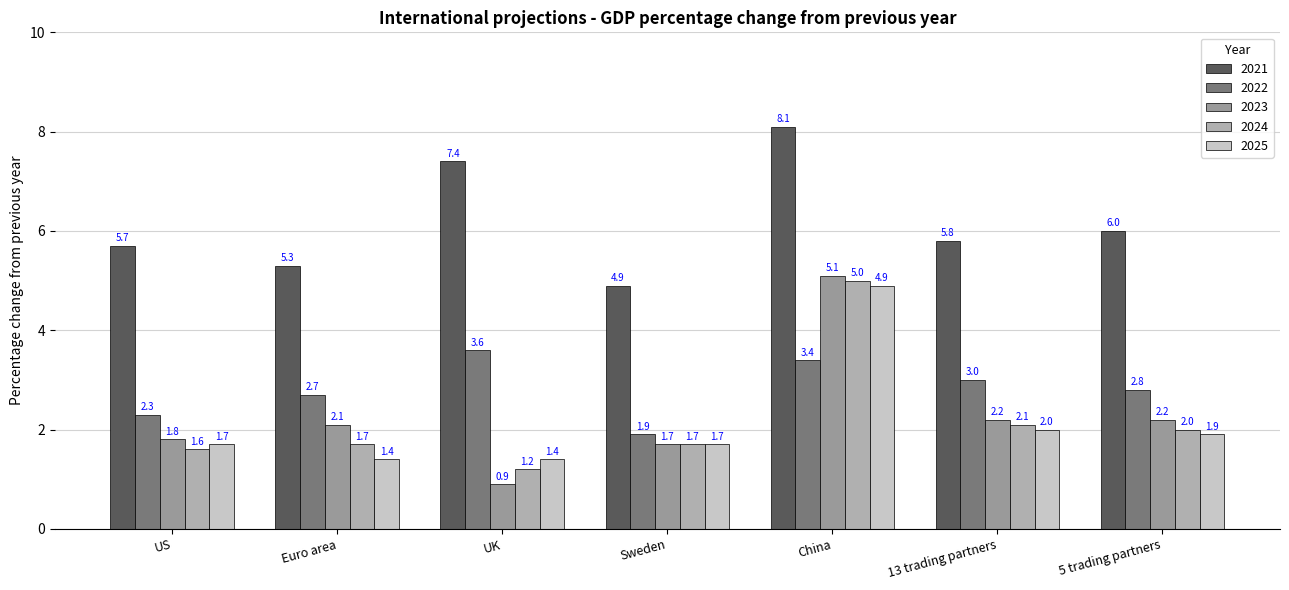

Reading left to right, what are all the values shown in this chart?

2021: US=5.7	Euro area=5.3	UK=7.4	Sweden=4.9	China=8.1	13 trading partners=5.8	5 trading partners=6.0
2022: US=2.3	Euro area=2.7	UK=3.6	Sweden=1.9	China=3.4	13 trading partners=3.0	5 trading partners=2.8
2023: US=1.8	Euro area=2.1	UK=0.9	Sweden=1.7	China=5.1	13 trading partners=2.2	5 trading partners=2.2
2024: US=1.6	Euro area=1.7	UK=1.2	Sweden=1.7	China=5.0	13 trading partners=2.1	5 trading partners=2.0
2025: US=1.7	Euro area=1.4	UK=1.4	Sweden=1.7	China=4.9	13 trading partners=2.0	5 trading partners=1.9